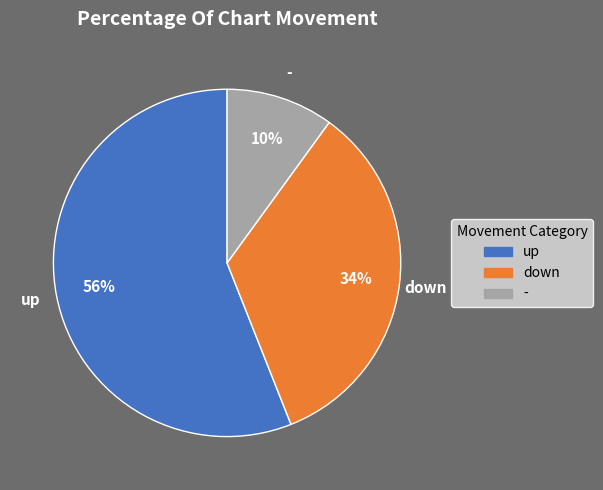

What is the smallest slice in the pie chart?

-